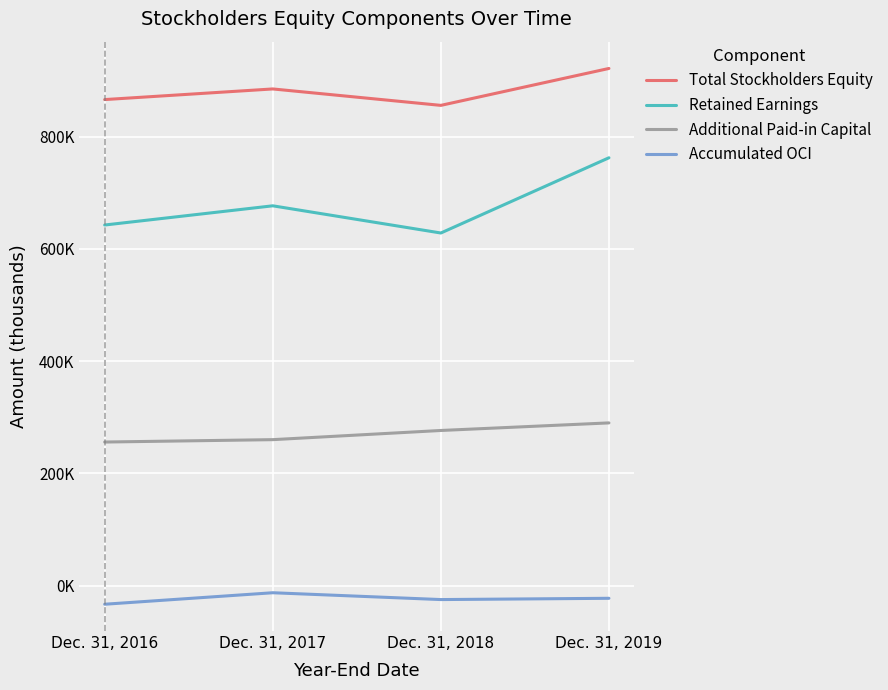

Is this an area chart (filled region under the line)?

No